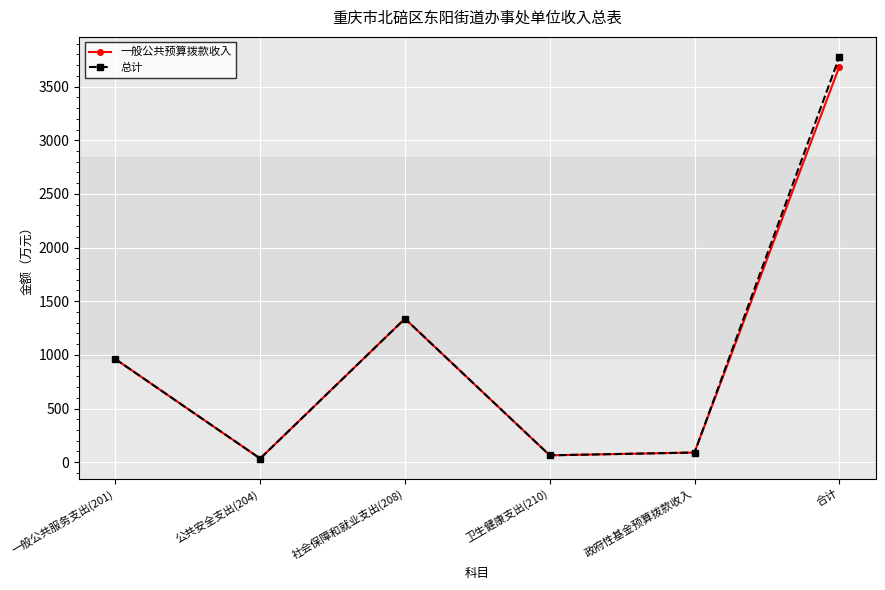

What is the label of the 5th point from the right?

公共安全支出(204)